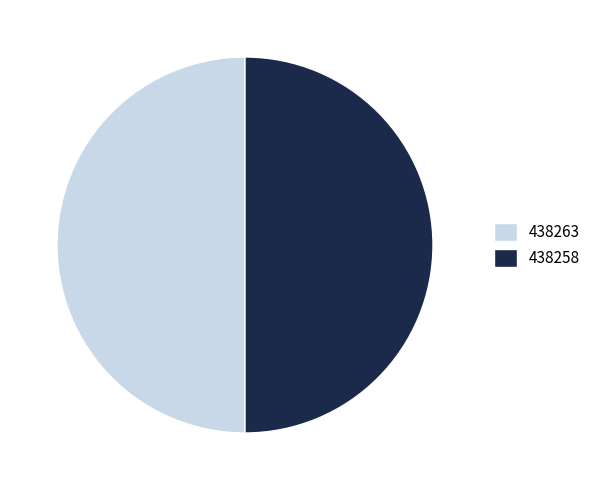

Approximately how many times larger is the value at 438258 compared to 438263?

1.0